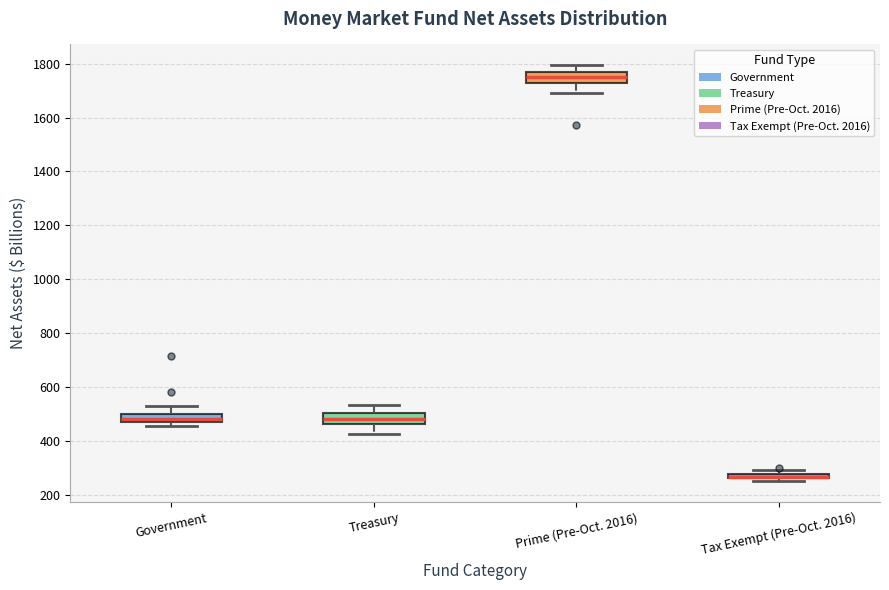

Where is the lower edge of the box for Tax Exempt (Pre-Oct. 2016) on the y-axis? The values are not printed on the chart, so give them approximately, as read against the axis.

260